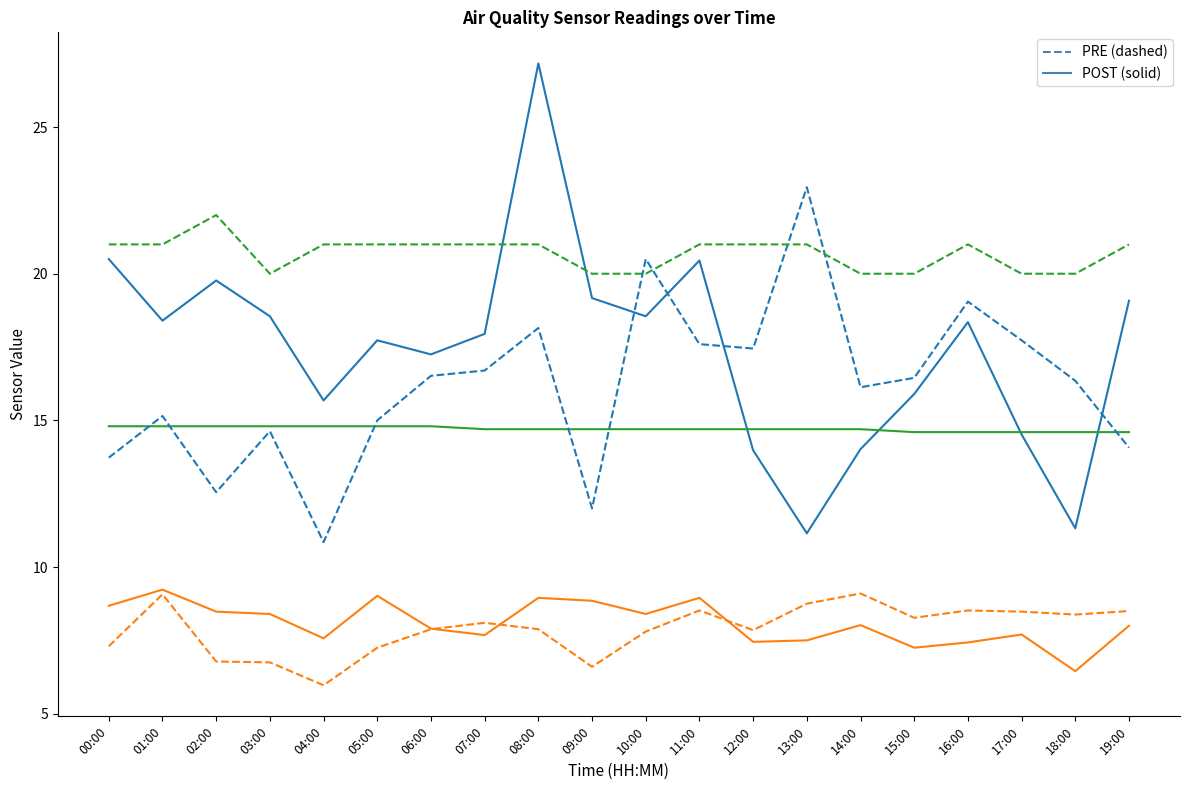

Count the number of data series in this chart.

6